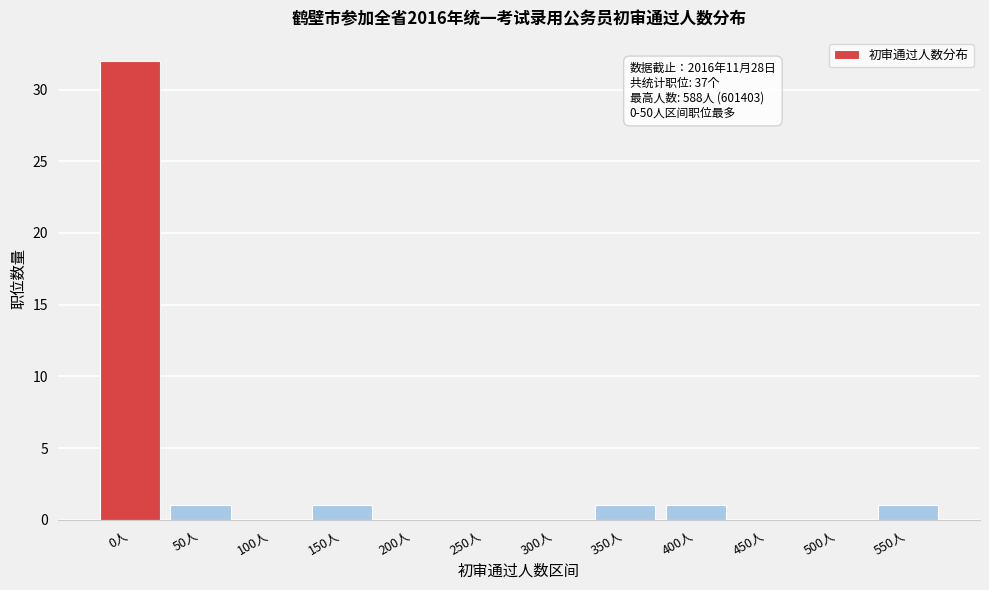

Reading left to right, extract all data points from this chart.

0人=32	50人=1	100人=0	150人=1	200人=0	250人=0	300人=0	350人=1	400人=1	450人=0	500人=0	550人=1